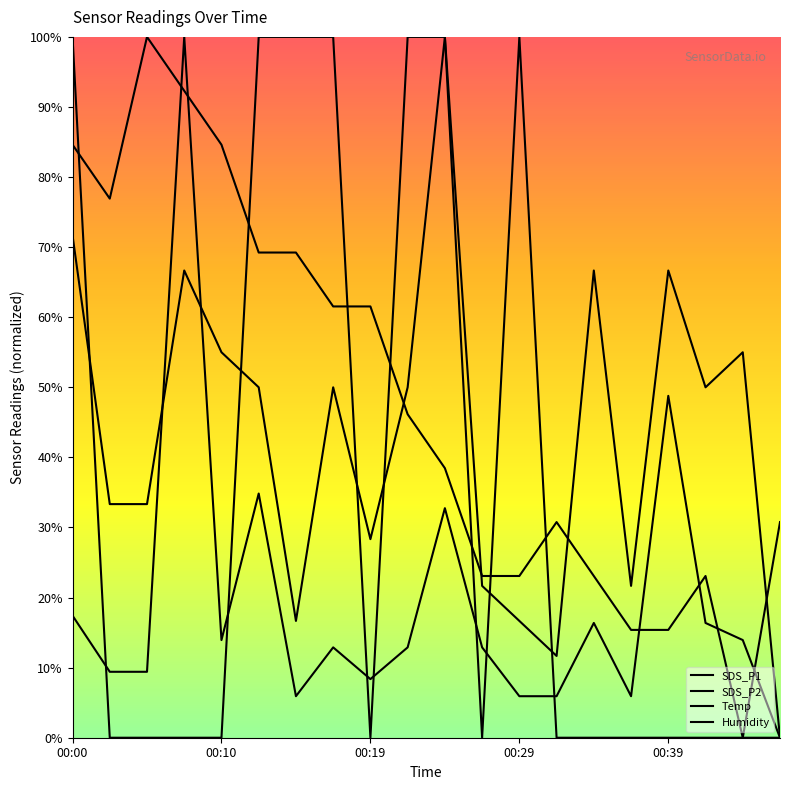

At which label does SDS_P1 reach its peak?

00:29